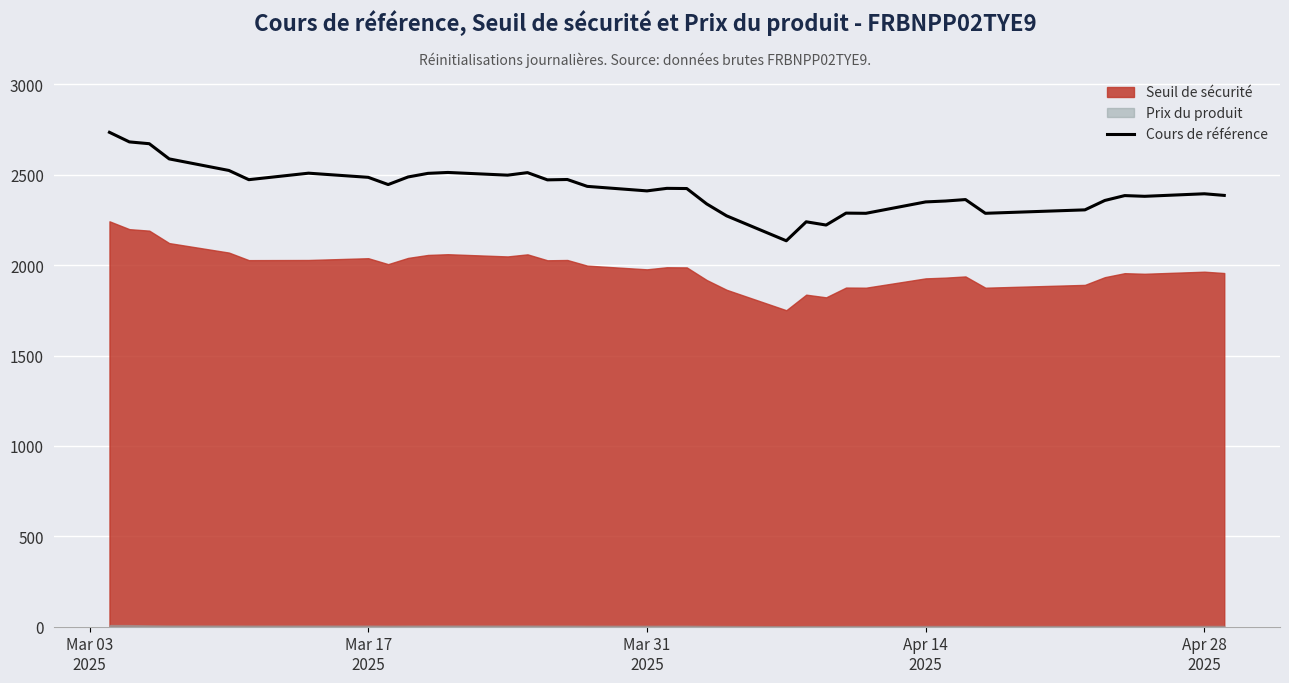

What is the lowest value of the Cours de référence series?

2135